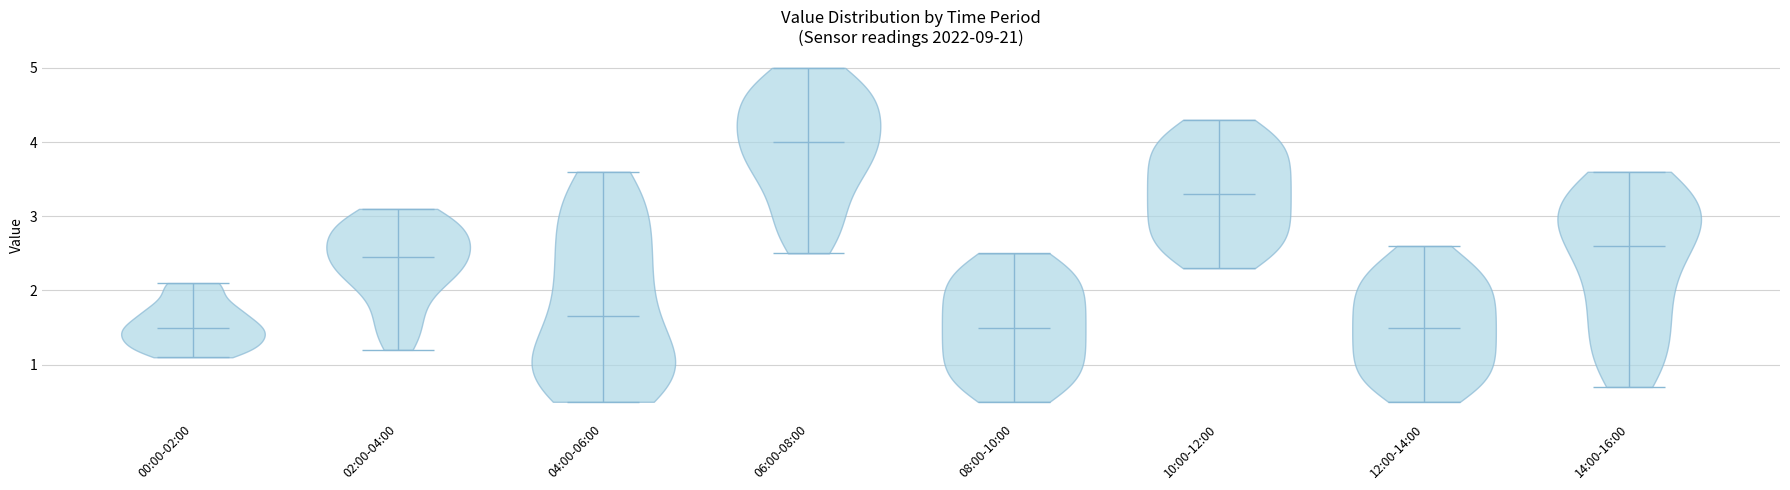

Reading left to right, read every violin against the y-axis: where its median line is, and the lowest and highest points it reaches. The values are not printed on the chart, so give them approximately, as read against the axis.

00:00-02:00: median line 1.5, lowest point 1.1, highest point 2.1
02:00-04:00: median line 2.5, lowest point 1.2, highest point 3.1
04:00-06:00: median line 1.7, lowest point 0.5, highest point 3.6
06:00-08:00: median line 4.0, lowest point 2.5, highest point 5.0
08:00-10:00: median line 1.5, lowest point 0.5, highest point 2.5
10:00-12:00: median line 3.3, lowest point 2.3, highest point 4.3
12:00-14:00: median line 1.5, lowest point 0.5, highest point 2.6
14:00-16:00: median line 2.6, lowest point 0.7, highest point 3.6